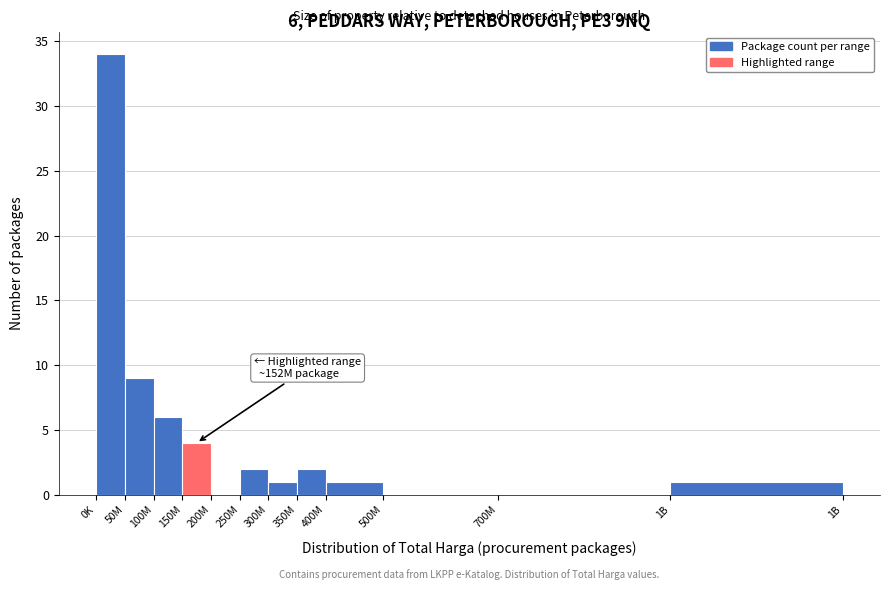

Reading left to right, what are all the values shown in this chart?

0K=34	50M=9	100M=6	150M=4	200M=0	250M=2	300M=1	350M=2	400M=1	500M=0	700M=0	1B=1